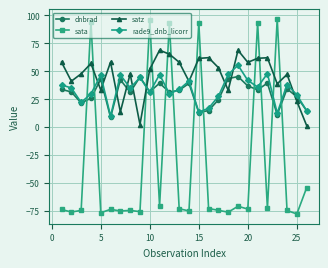

Rank the series by their maximum value, from highest to lowest.

sata, satz, rade9_dnb_licorr, dnbrad